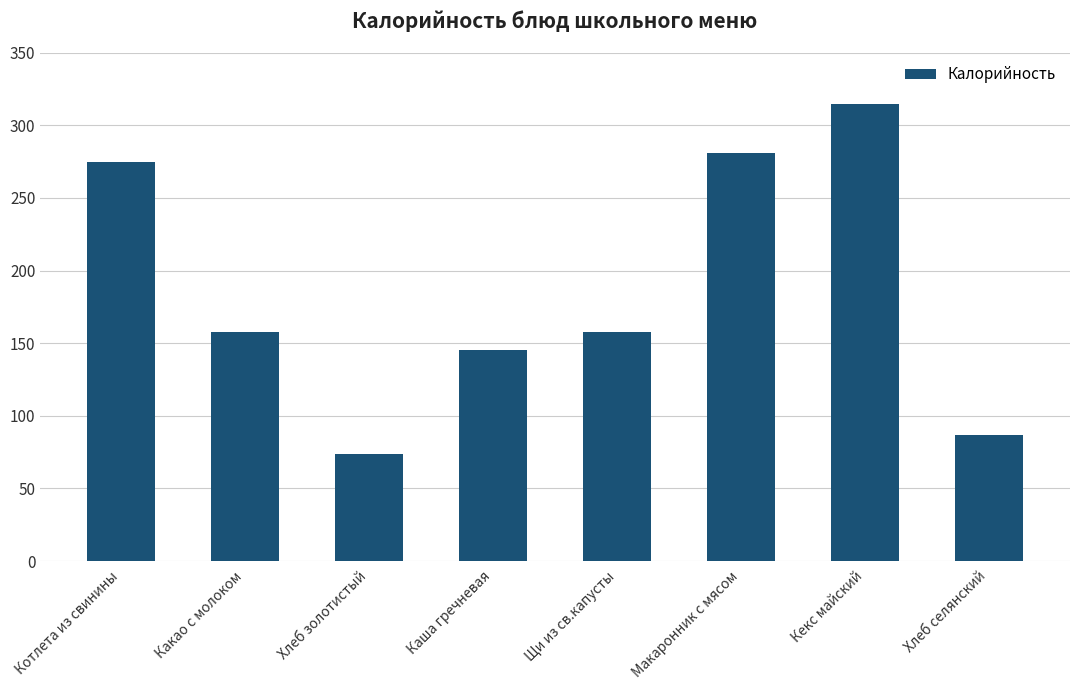

How many categories are shown in the chart?

8